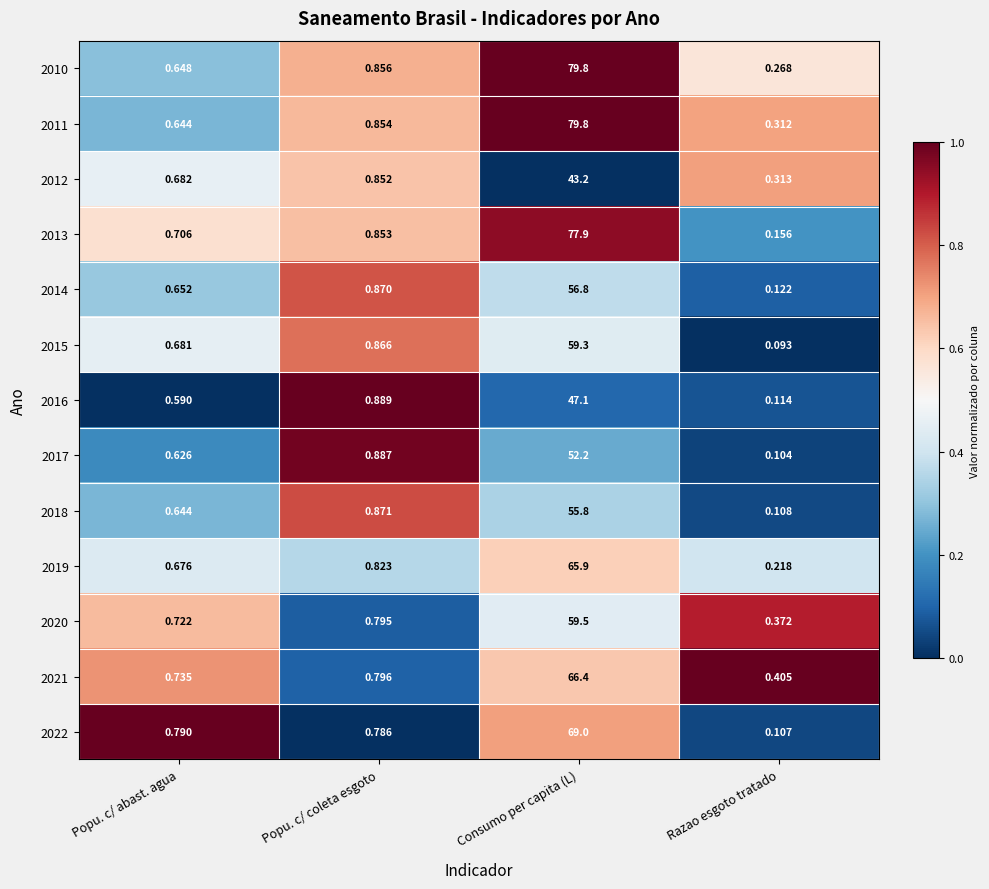

Is the value of 2016 at Popu. c/ coleta esgoto greater than the value of 2012 at Razao esgoto tratado?

Yes